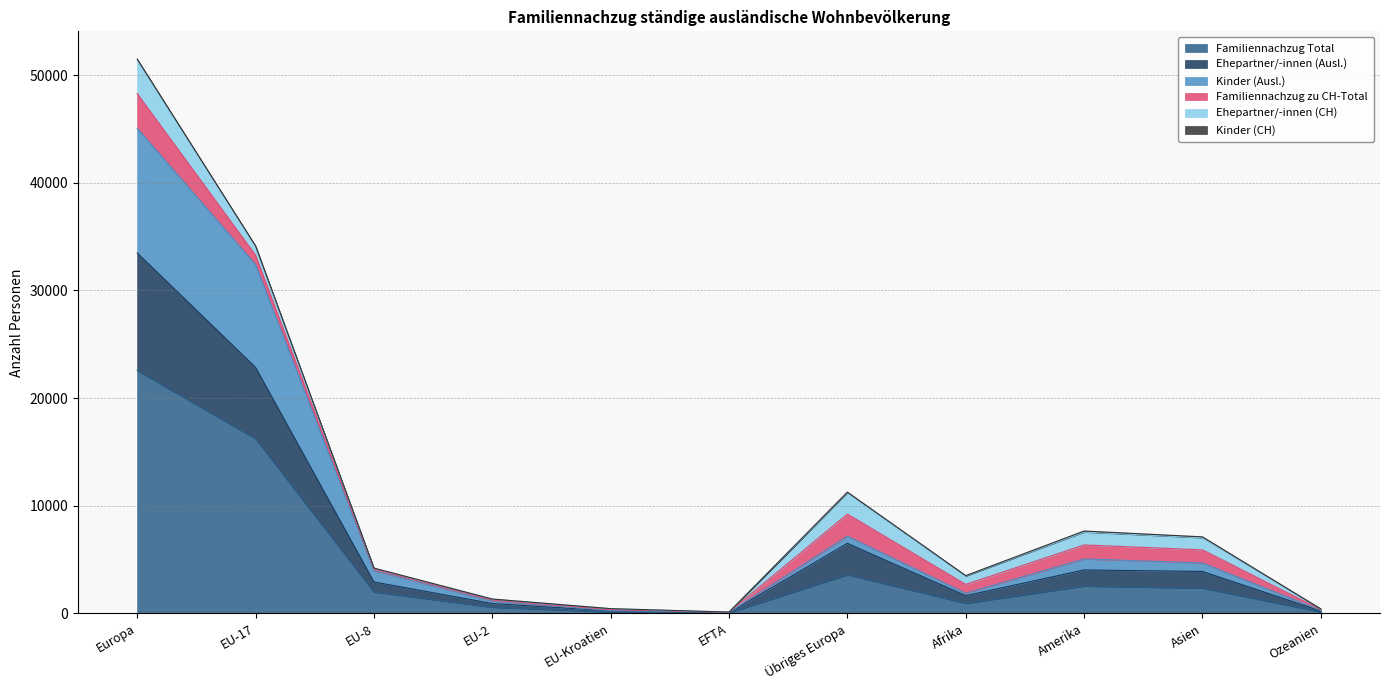

True or false: Familiennachzug Total has a value of 1992 at EU-8.

True